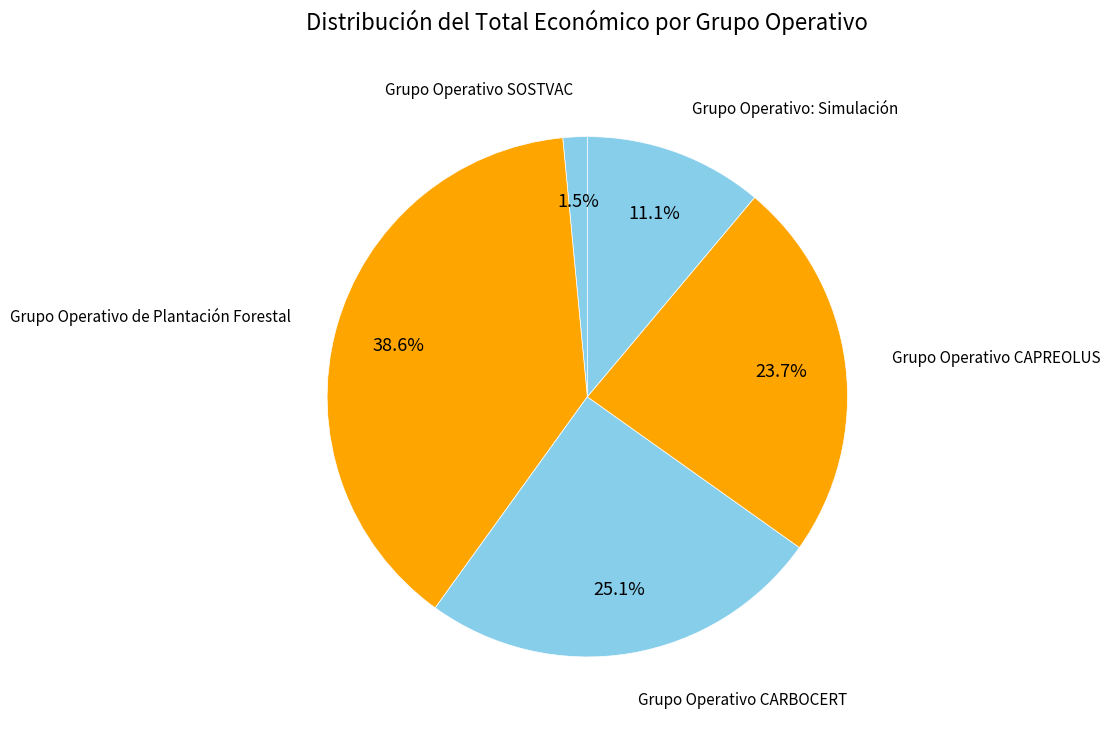

Do Grupo Operativo: Simulación and Grupo Operativo CAPREOLUS together represent more than half of the pie?

No